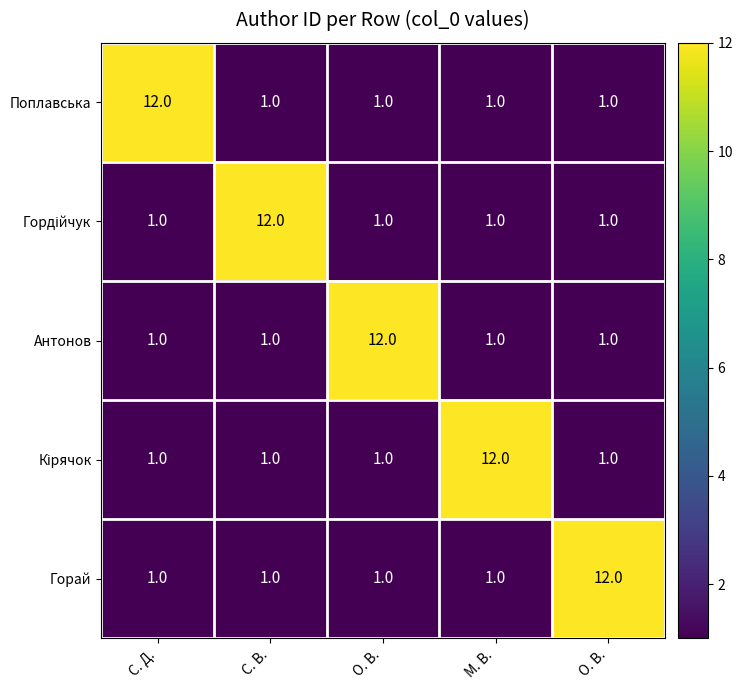

Count the number of categories in the chart.

5